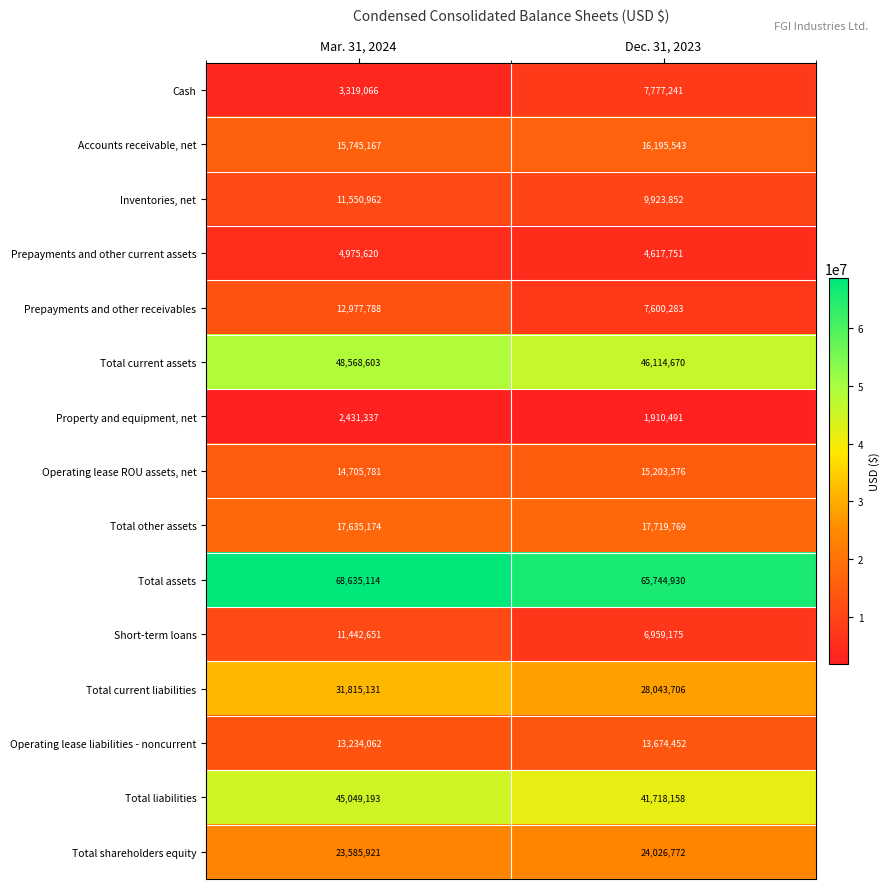

What is the average value of the Total other assets series?

17677472